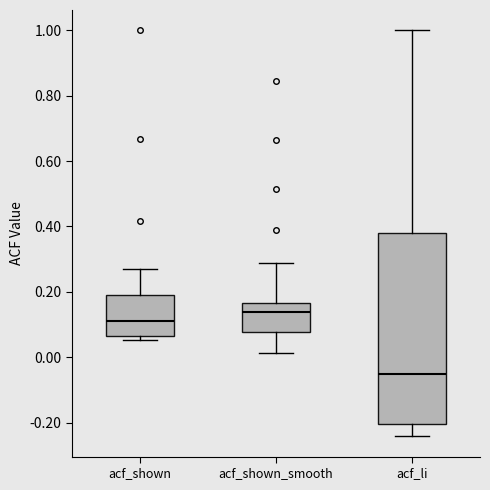

Reading left to right, transcribe this box plot: for each box, give where its median line is, the range the box spans, and where its two whiskers end, as read against the y-axis. The values are not printed on the chart, so give them approximately, as read against the axis.

acf_shown: median 0.12, box 0.06 to 0.18, whiskers 0.06 (just below the box's lower edge) to 0.26
acf_shown_smooth: median 0.14, box 0.08 to 0.16, whiskers 0.02 to 0.28
acf_li: median -0.04, box -0.20 to 0.38, whiskers -0.24 to 1.00